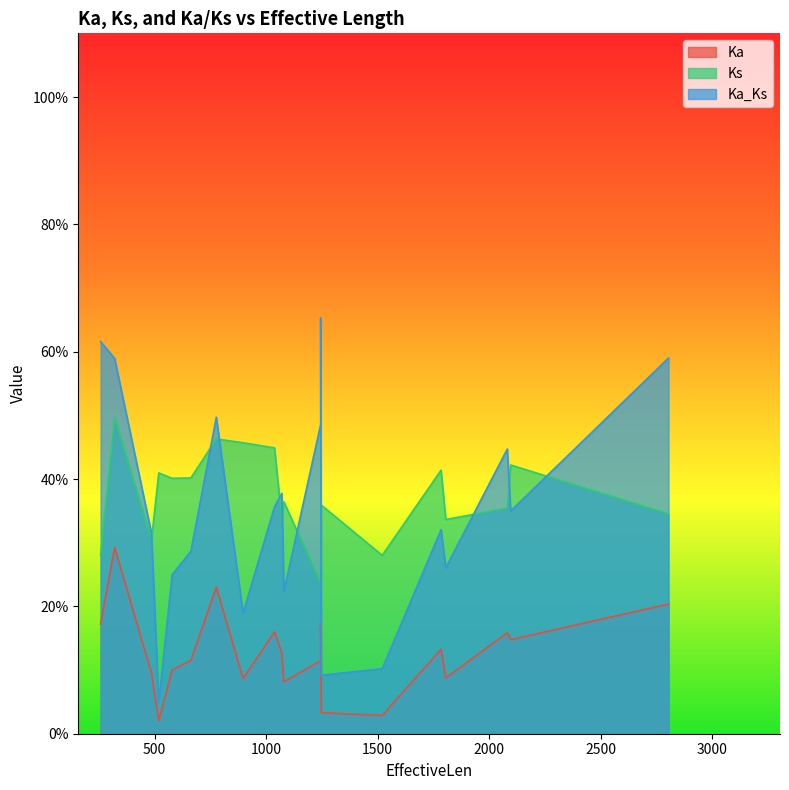

Reading left to right, transcribe all the data shown in this chart.

Ka: 1521=0.0	897=0.1	2097=0.1	258=0.2	321=0.3	2082=0.2	1245=0.1	1806=0.1	486=0.1	1080=0.1	579=0.1	1038=0.2	663=0.1	777=0.2	2805=0.2	1245=0.2	1248=0.0	1071=0.1	1785=0.1	519=0.0
Ks: 1521=0.3	897=0.5	2097=0.4	258=0.3	321=0.5	2082=0.4	1245=0.2	1806=0.3	486=0.3	1080=0.4	579=0.4	1038=0.4	663=0.4	777=0.5	2805=0.3	1245=0.3	1248=0.4	1071=0.3	1785=0.4	519=0.4
Ka_Ks: 1521=0.1	897=0.2	2097=0.3	258=0.6	321=0.6	2082=0.4	1245=0.5	1806=0.3	486=0.3	1080=0.2	579=0.2	1038=0.4	663=0.3	777=0.5	2805=0.6	1245=0.7	1248=0.1	1071=0.4	1785=0.3	519=0.0